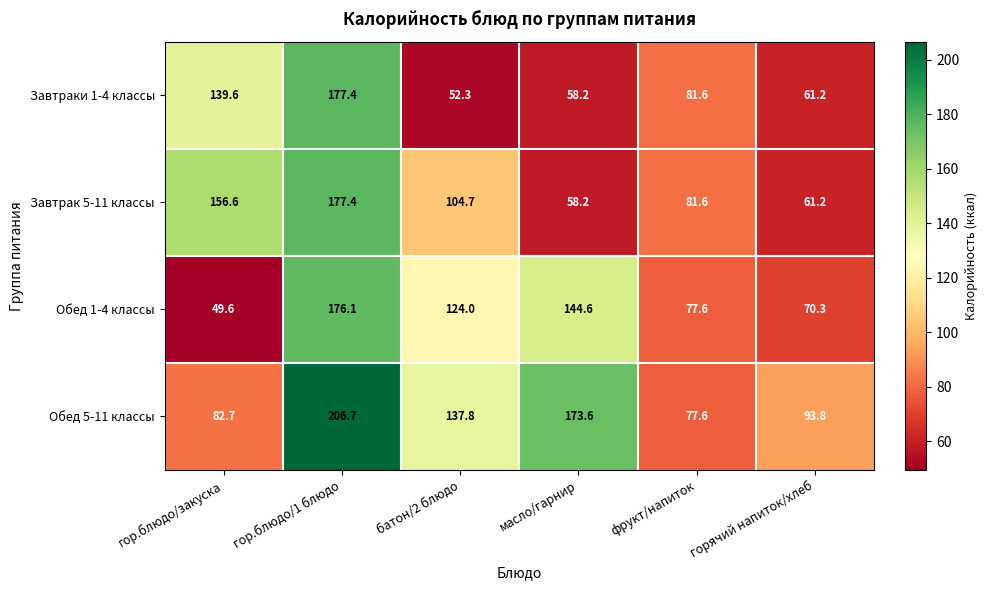

At how many categories does at least one series exceed 148?

3